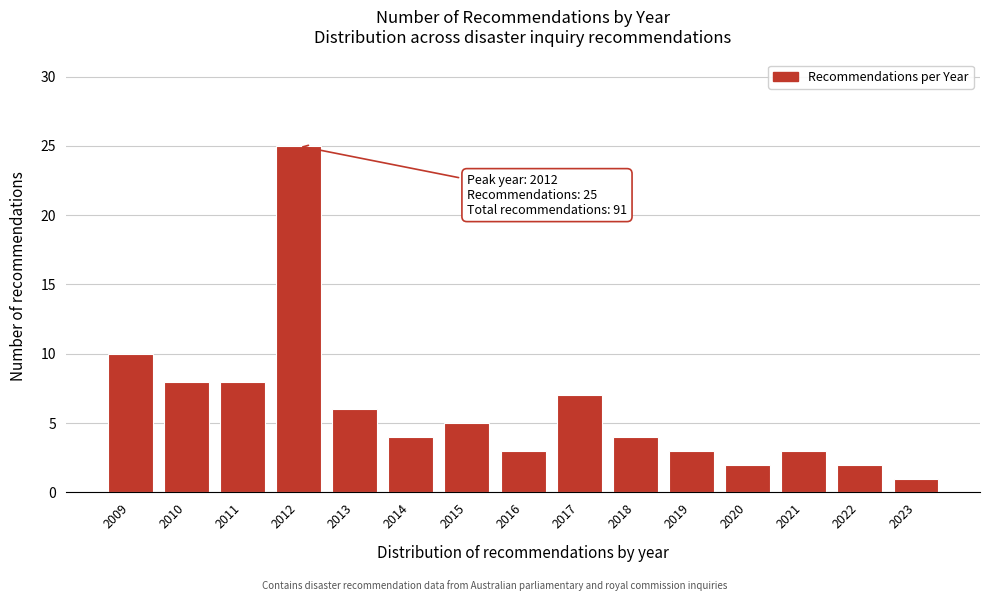

Reading right to left, transcribe all the data shown in this chart.

1	2	3	2	3	4	7	3	5	4	6	25	8	8	10